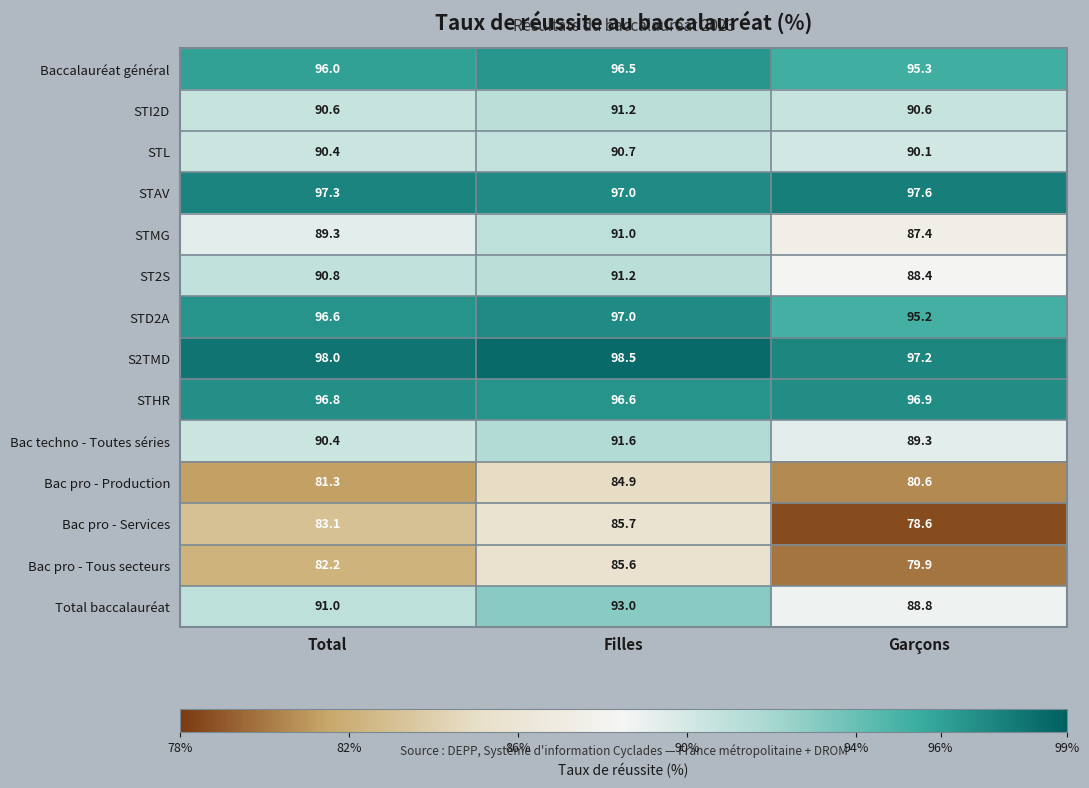

True or false: STHR has a value of 96.6 at Filles.

True